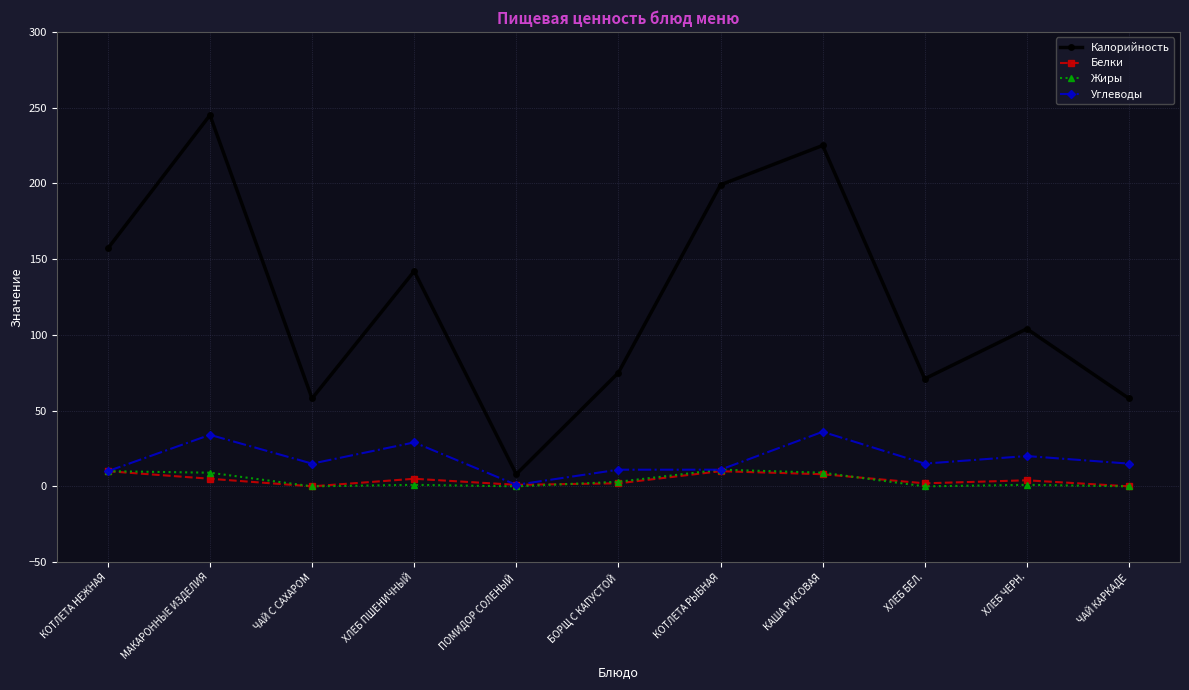

At which category is the sum across all series the highest?

МАКАРОННЫЕ ИЗДЕЛИЯ